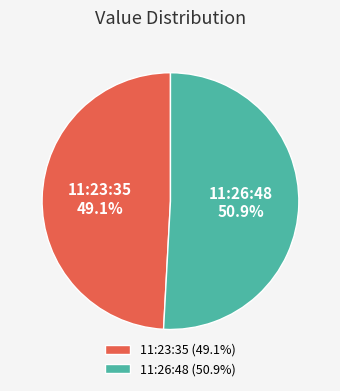

Approximately how many times larger is the value at 11:26:48 compared to 11:23:35?

1.0